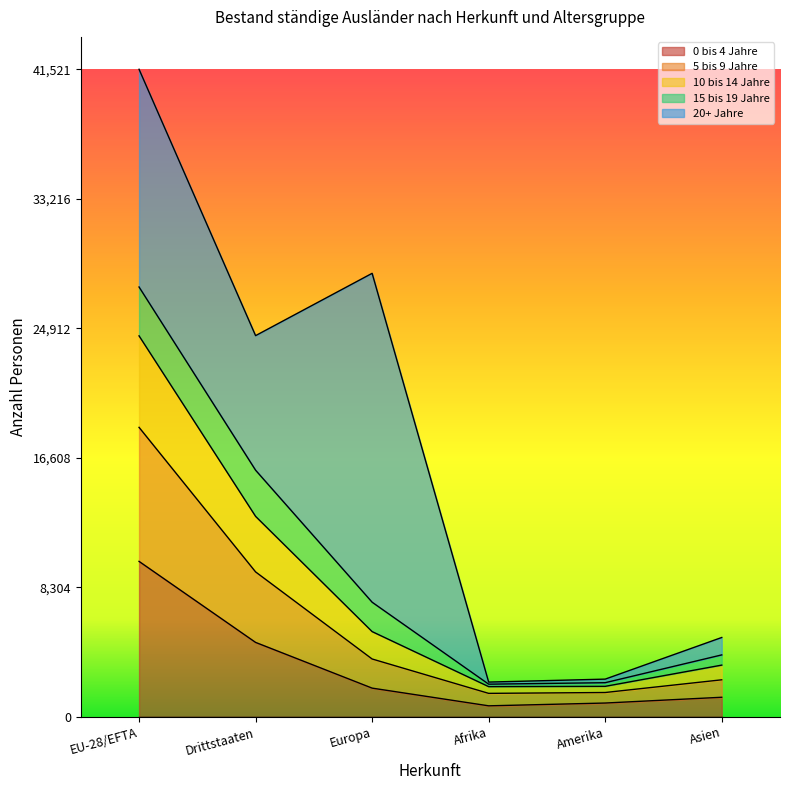

True or false: 5 bis 9 Jahre and 10 bis 14 Jahre intersect in this chart.

False